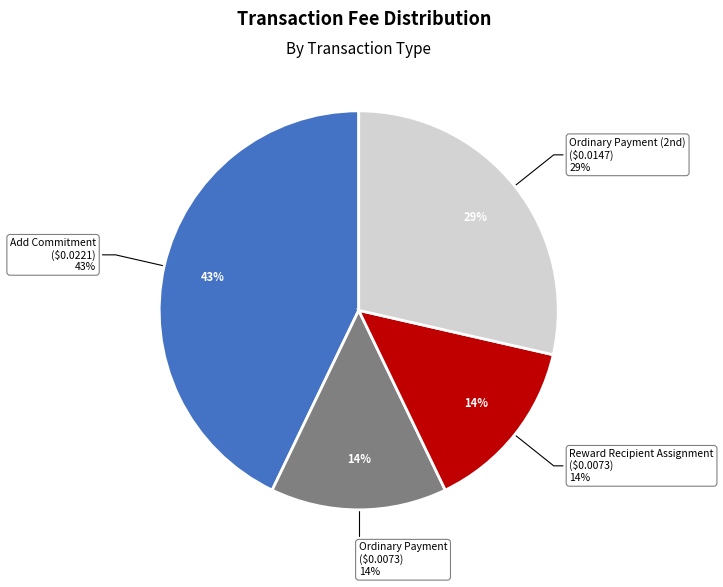

Is Ordinary Payment
(888207) the majority of the pie?

No